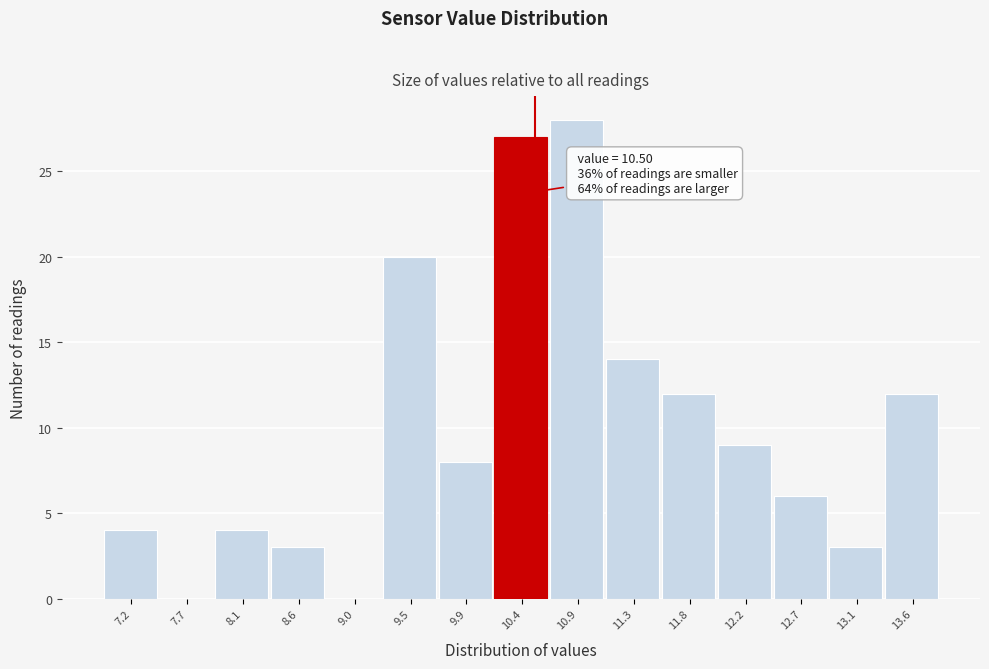

Which range on the x-axis has the tallest bar?

10.65 to 11.10